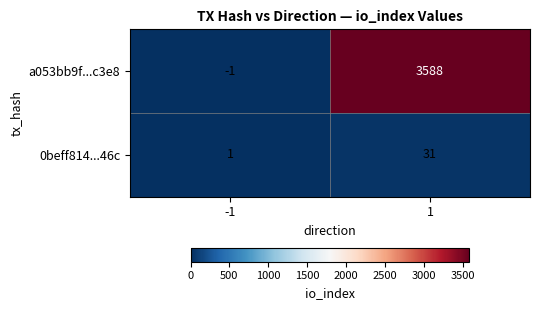

List the series in order of their peak value, highest first.

a053bb9f...c3e8, 0beff814...46c